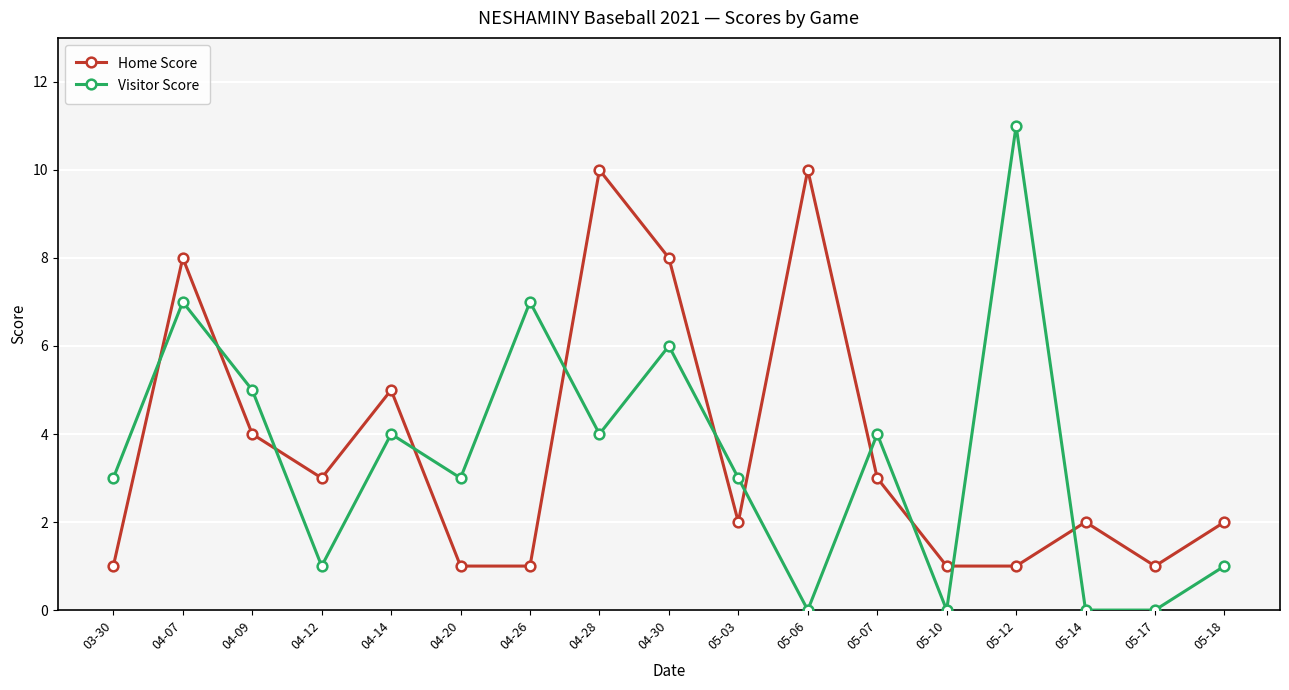

Which label corresponds to the largest value in the chart?

05-12